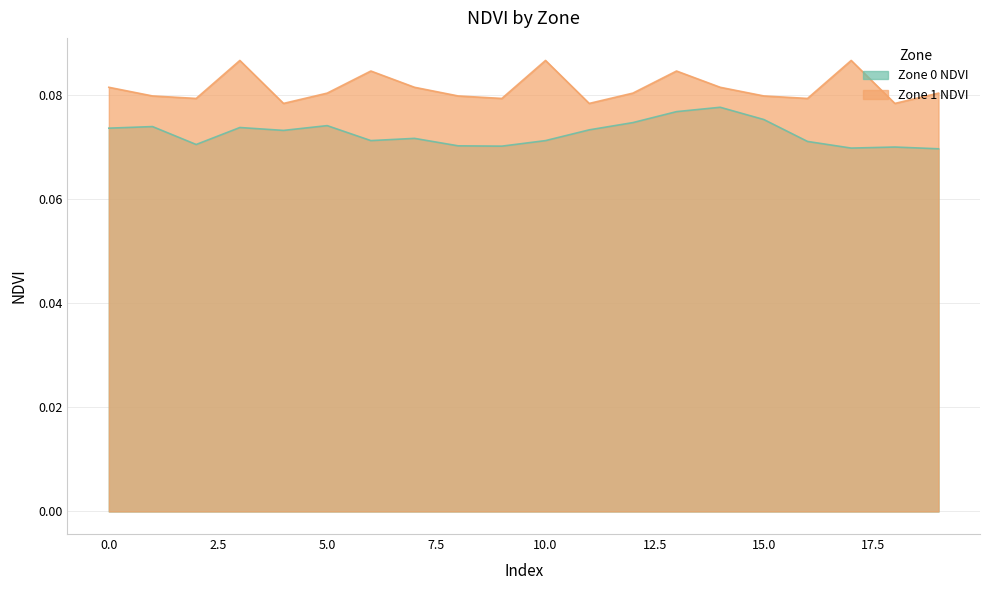

True or false: Zone 1 NDVI and Zone 0 NDVI cross at least once.

False